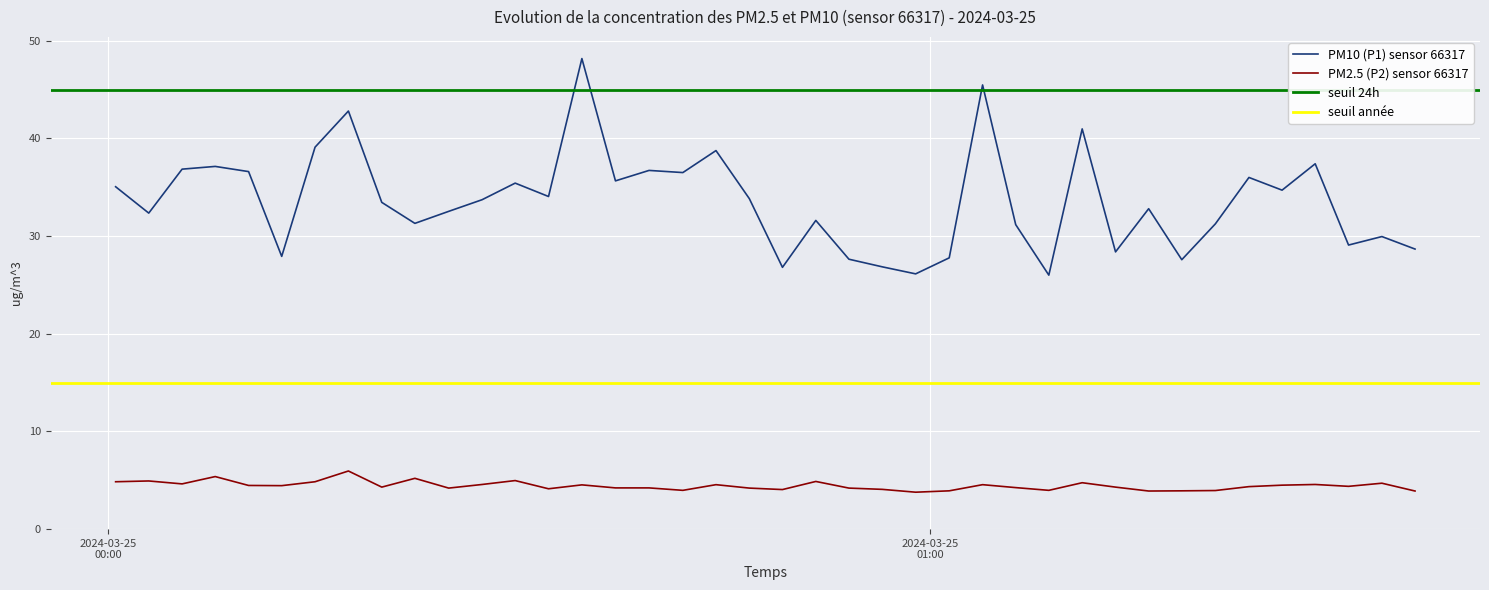

True or false: PM10 (P1) sensor 66317 and PM2.5 (P2) sensor 66317 cross at least once.

False